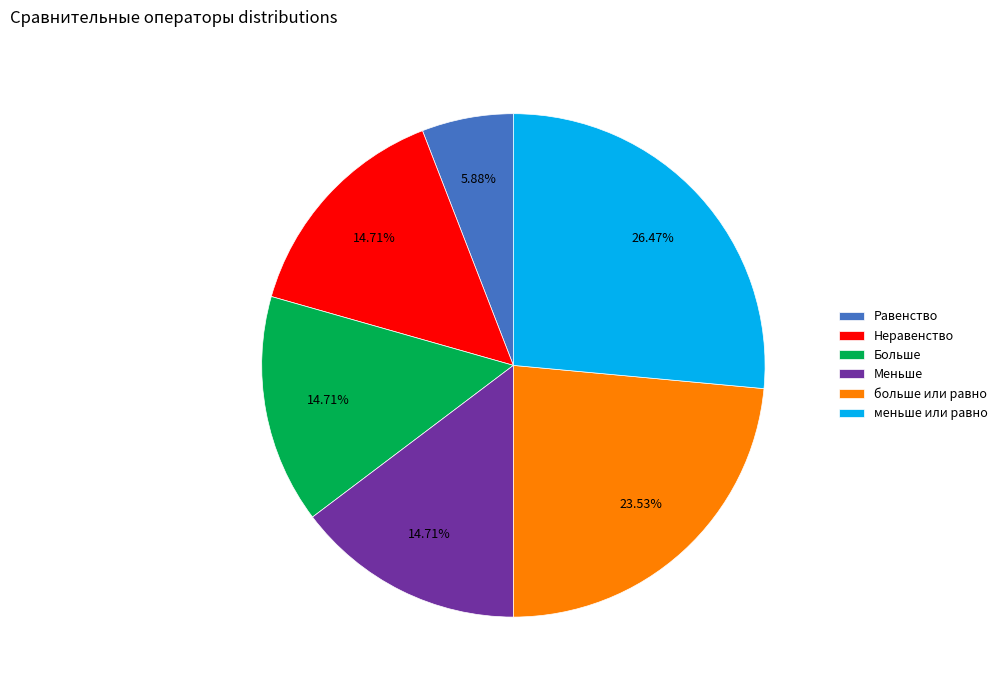

Is there a majority slice in this chart?

No